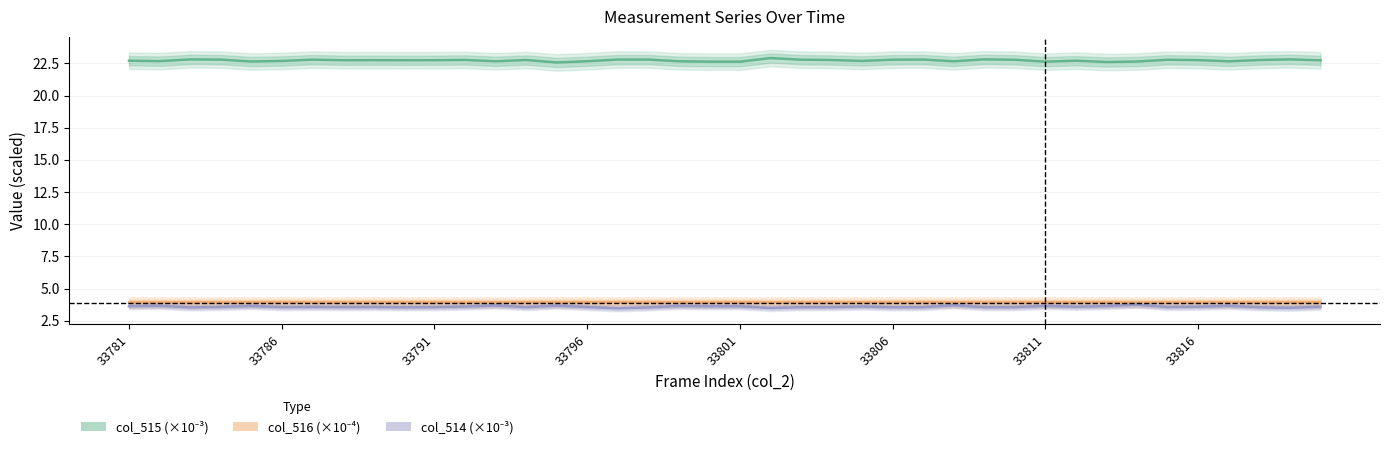

Count the col_515 values in the range 22 to 23.

40